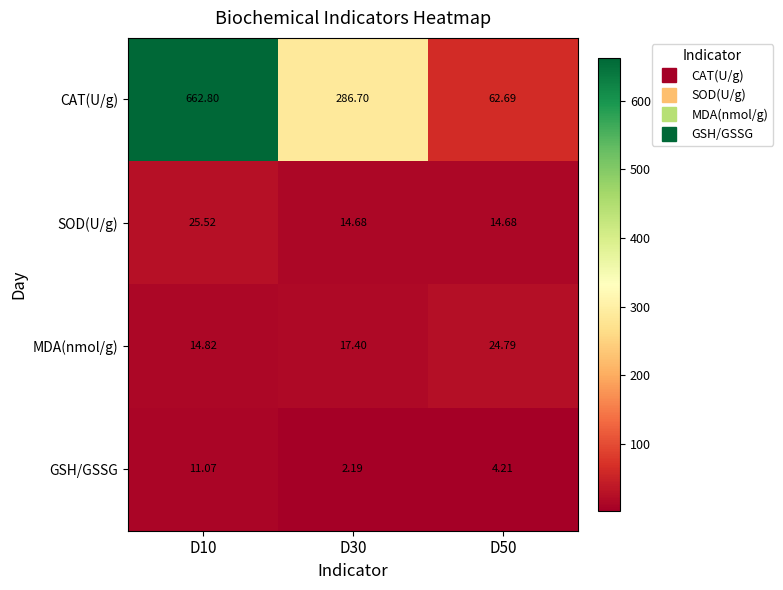

Which series changed the most between D10 and D30?

CAT(U/g)